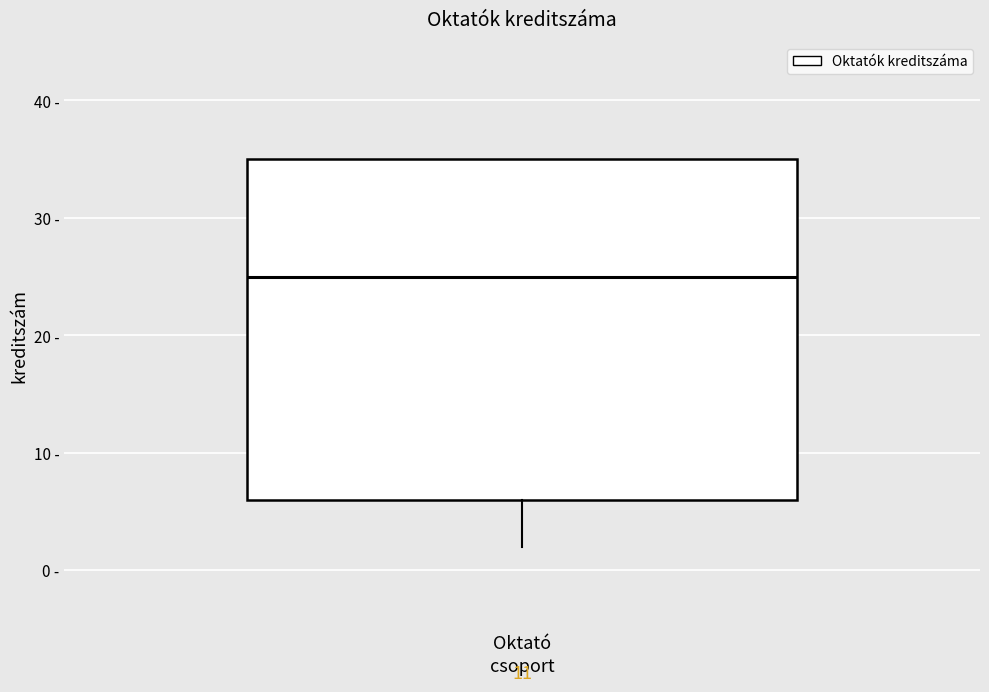

Transcribe this box plot: give where the median line is, the range the box spans, and where the two whiskers end, as read against the y-axis. The values are not printed on the chart, so give them approximately, as read against the axis.

median 25, box 6 to 35, whiskers 2 to 35